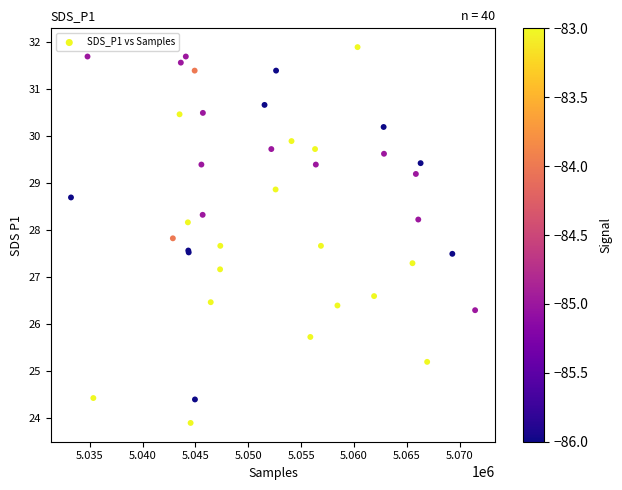

What Y value in the scatter plot is closest to 27?

27.2